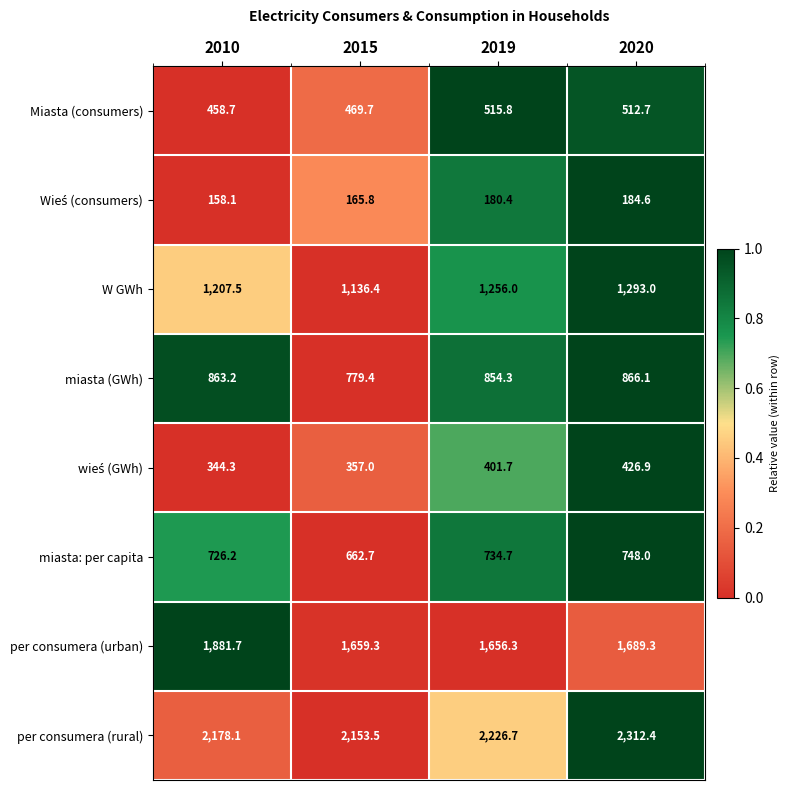

List the labels in order of Miasta (consumers) value, largest first.

2019, 2020, 2015, 2010